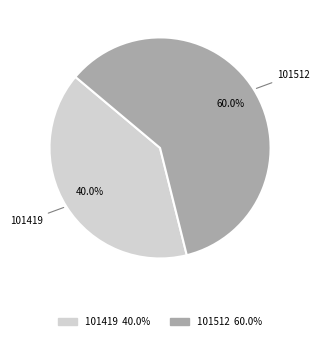

True or false: 101512 accounts for 60% of the total.

True